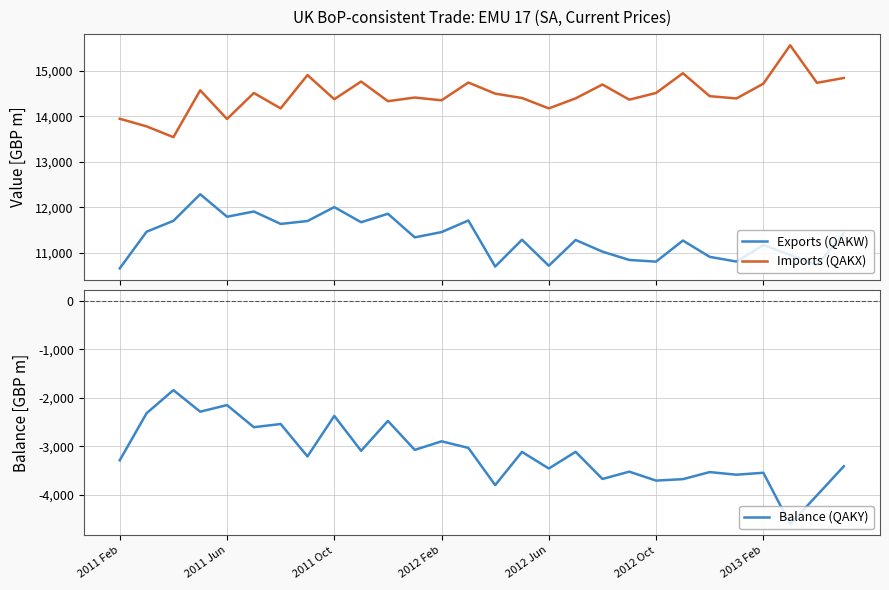

Rank the series by their maximum value, from lowest to highest.

Balance (QAKY), Exports (QAKW), Imports (QAKX)